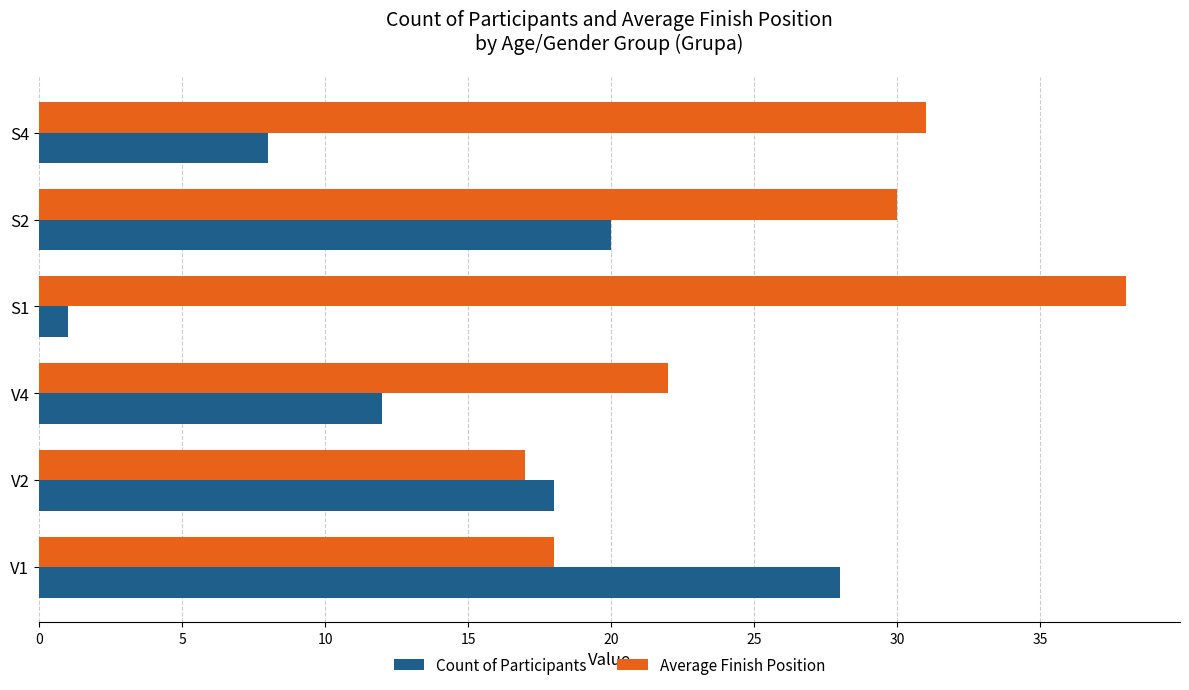

How many values in the Average Finish Position series are below 30?

3